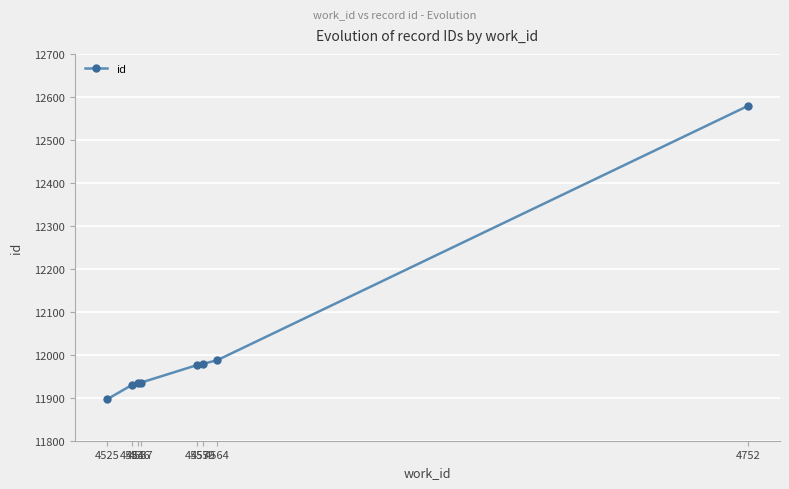

What is the maximum value shown in the chart?

12579